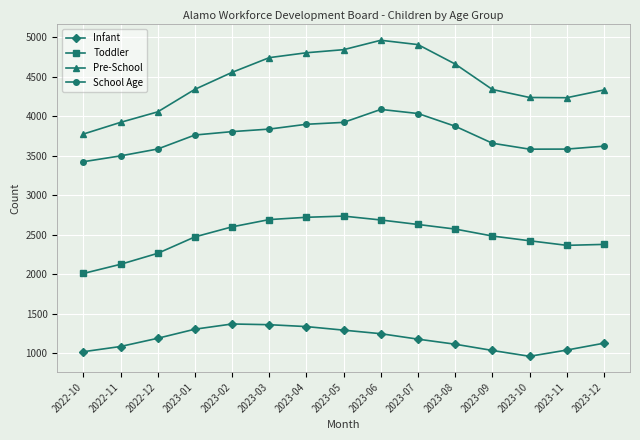

What is the smallest value displayed?

963